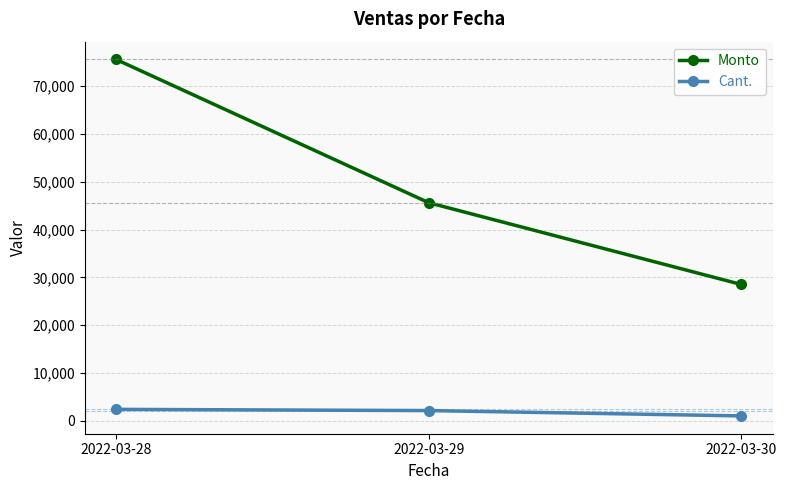

At which label does Monto reach its minimum?

2022-03-30